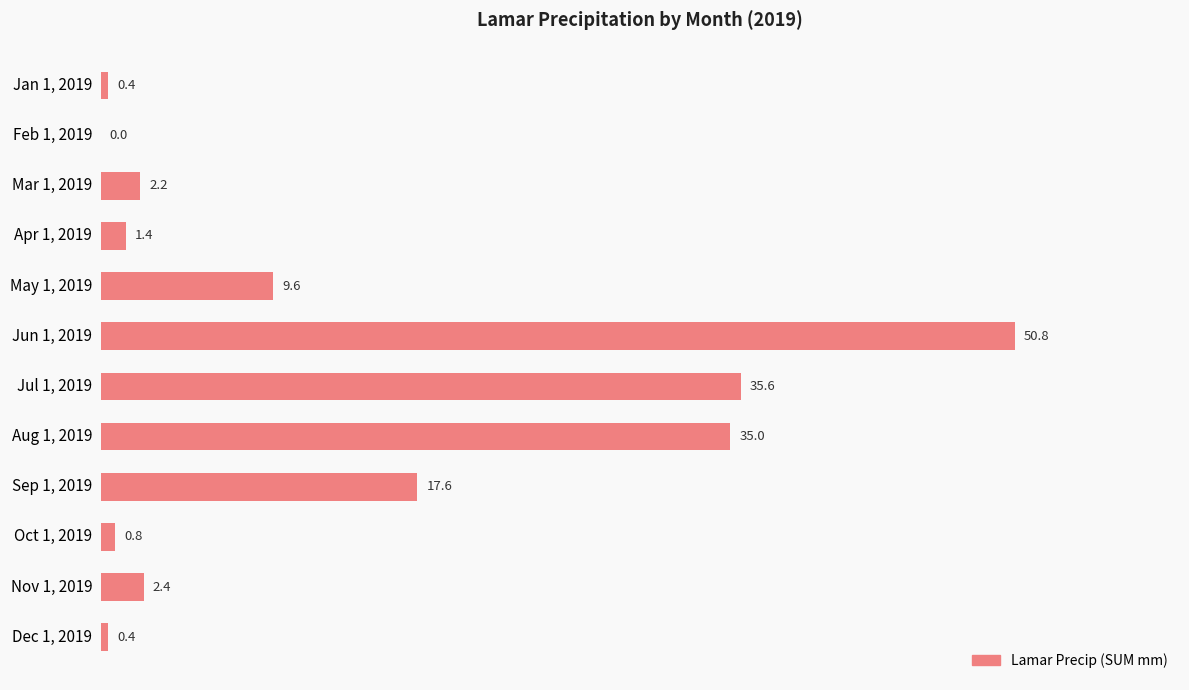

Which category has the highest value across all series?

Jun 1, 2019